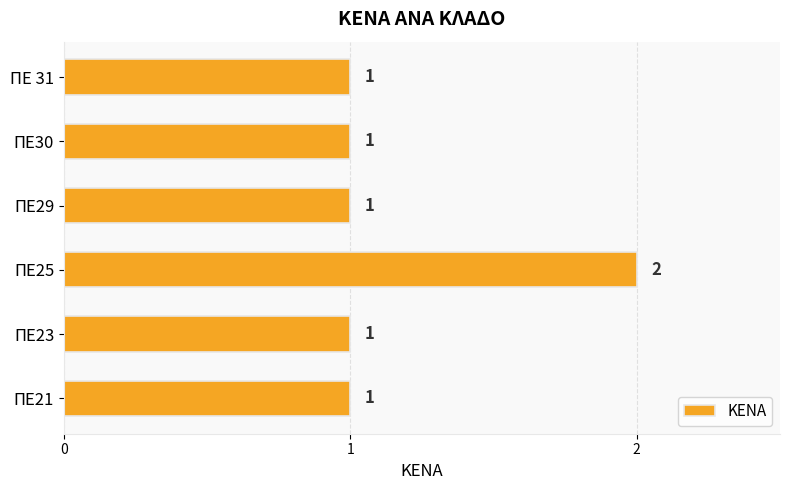

Does the chart contain any negative values?

No